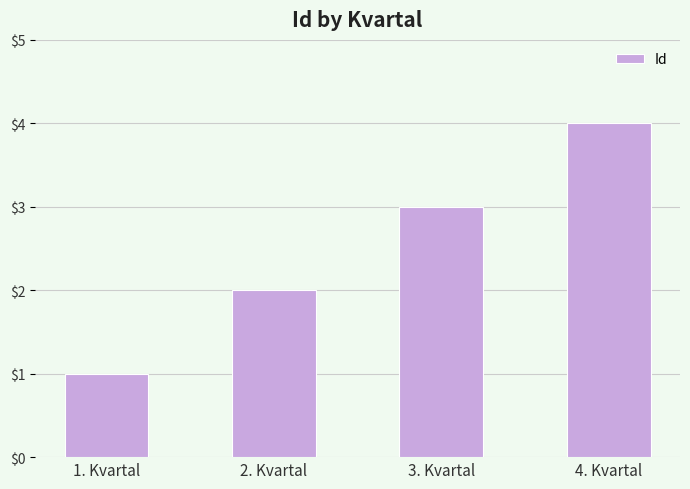

What position from the left is 3. Kvartal?

3